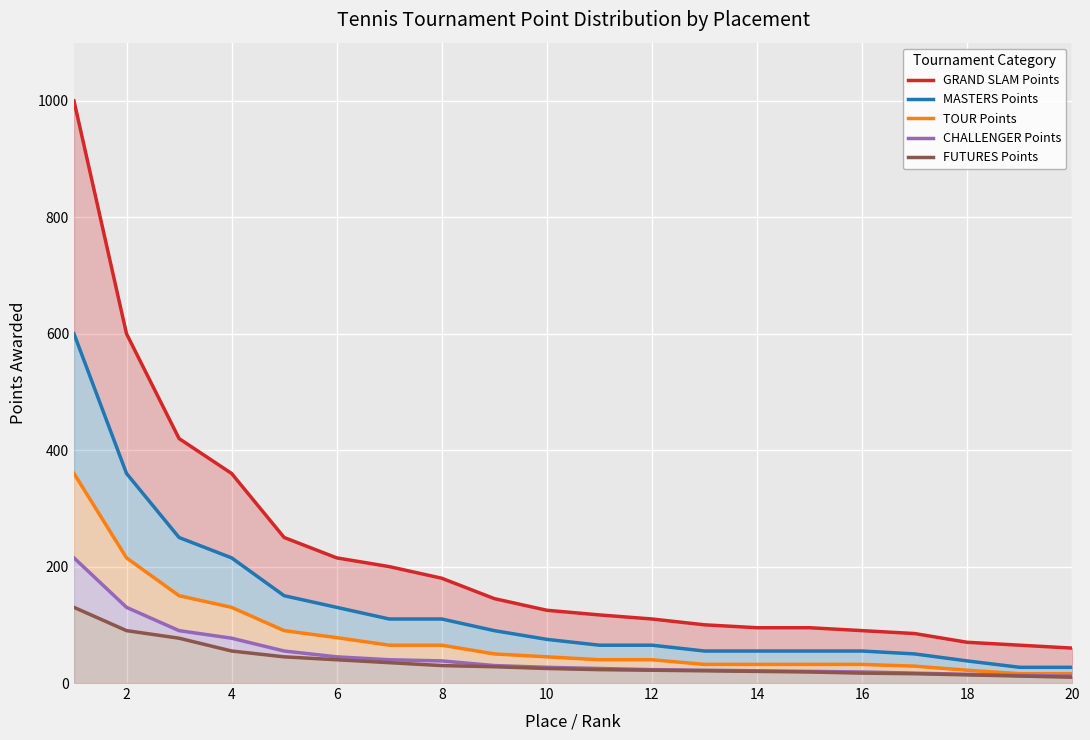

True or false: CHALLENGER Points has more than 1 points higher than both neighbors.

False